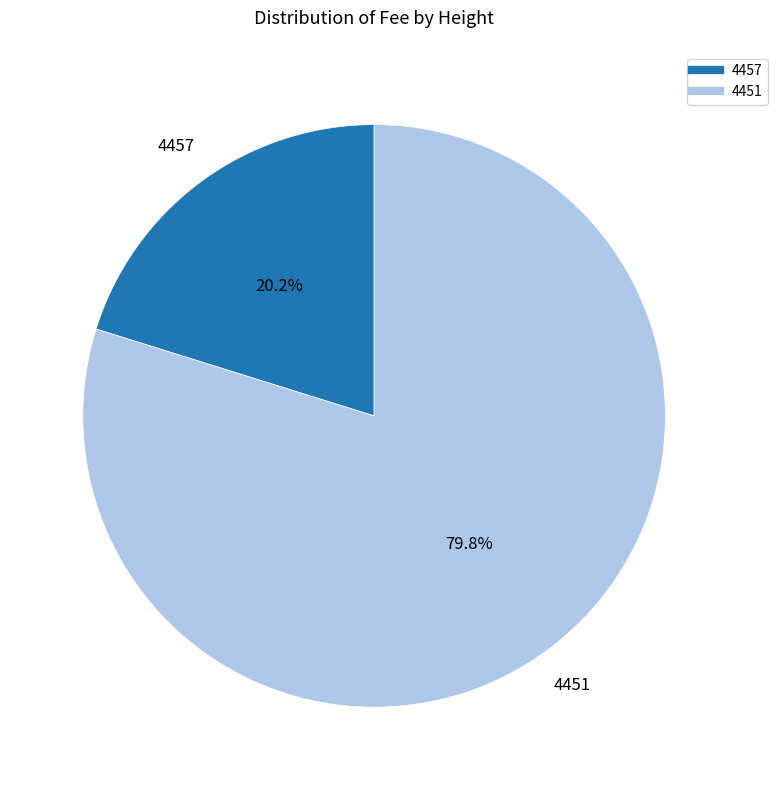

To the nearest percent, what is the average slice percentage?

50%